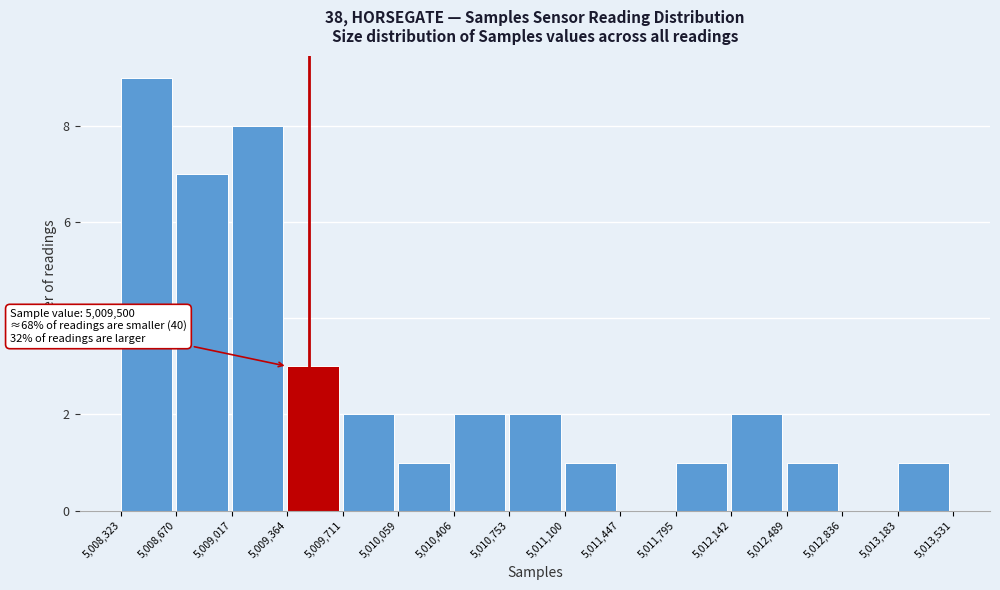

Over which range of the x-axis is the bar tallest?

5,008,323 to 5,008,670